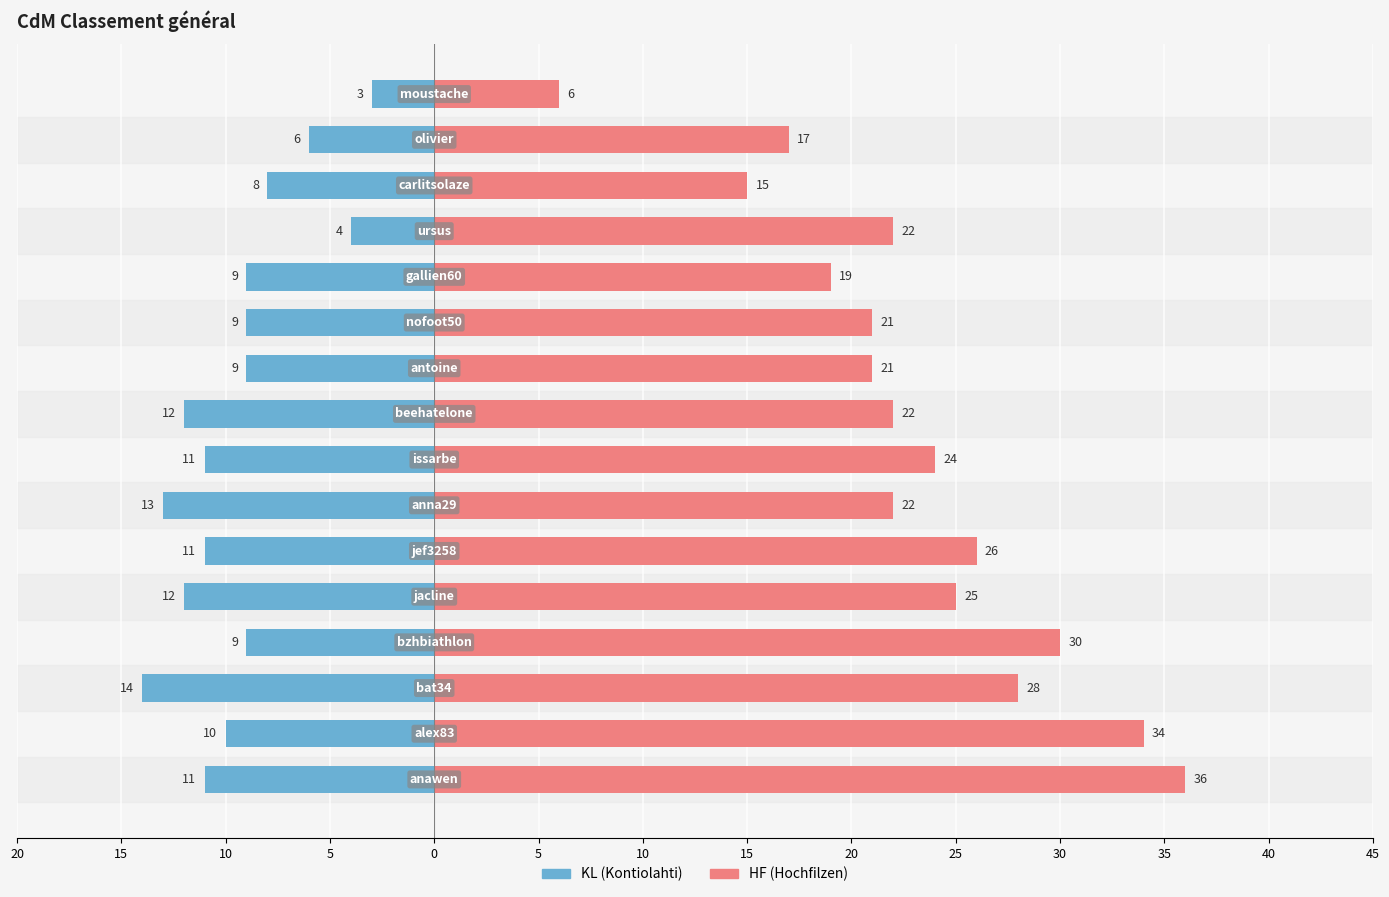

The HF series shows 39 at 20. True or false?

False